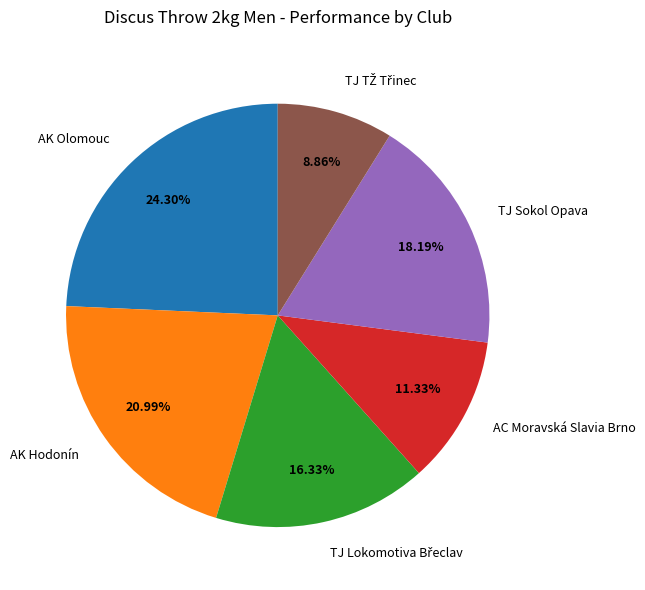

Does any single category account for the majority?

No